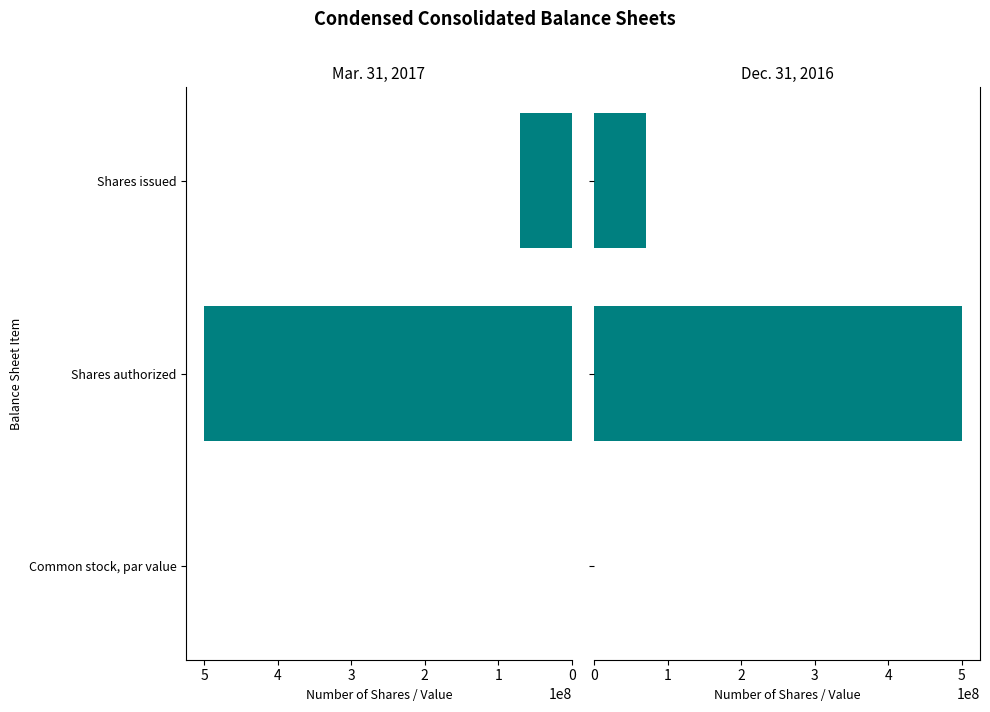

Rank the series at Shares issued from highest to lowest value.

Mar. 31, 2017, Dec. 31, 2016